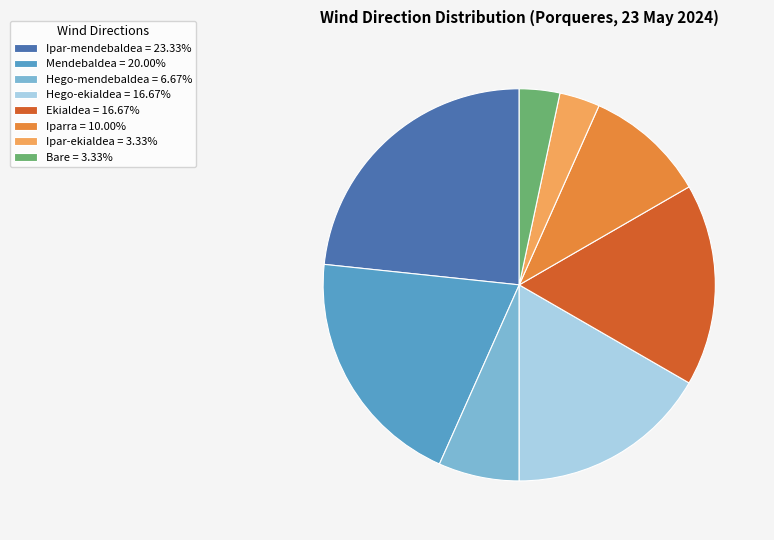

Which category has the biggest portion of the pie?

Ipar-mendebaldea